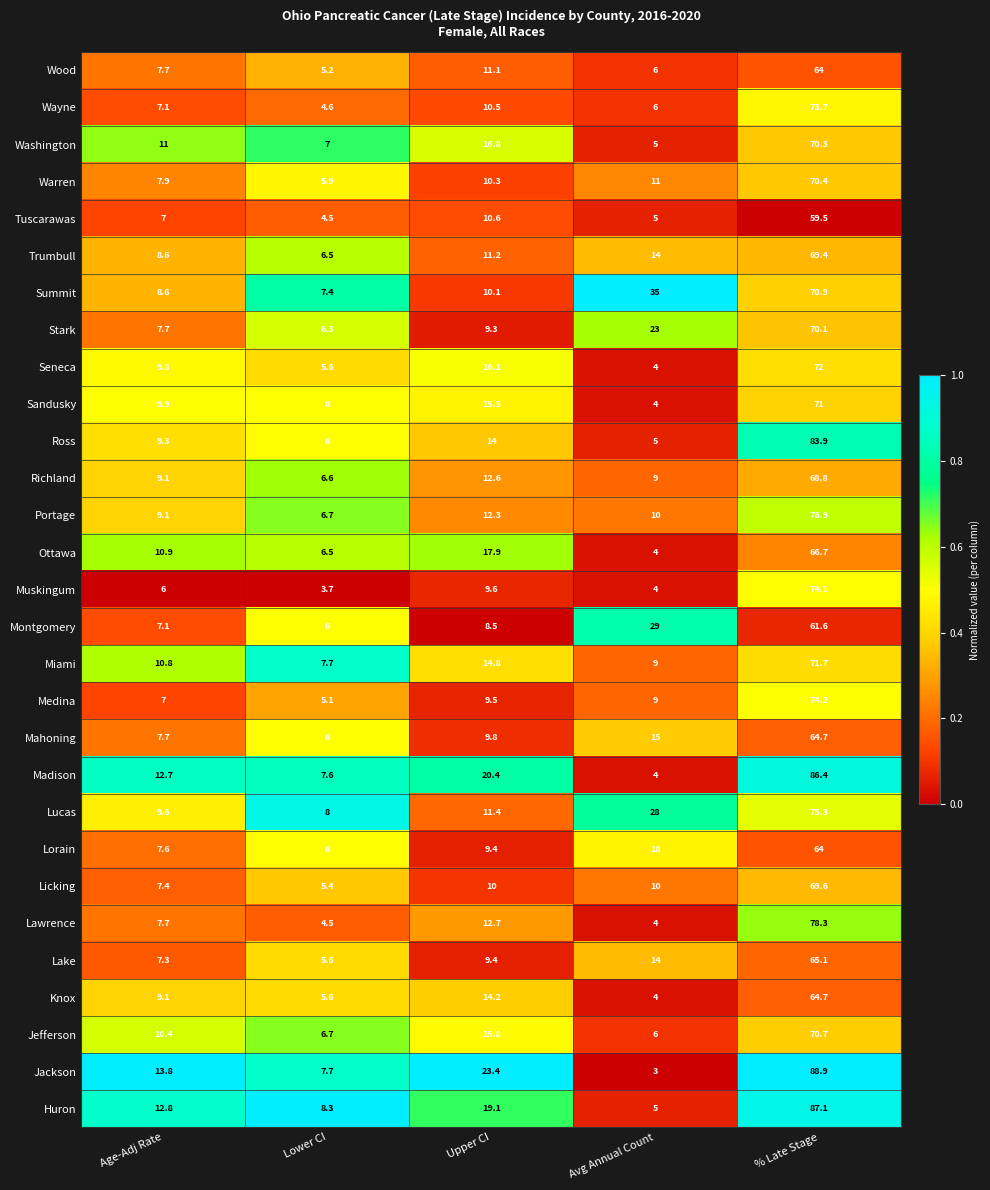

At which category does the chart reach its minimum across all series?

Avg Annual Count